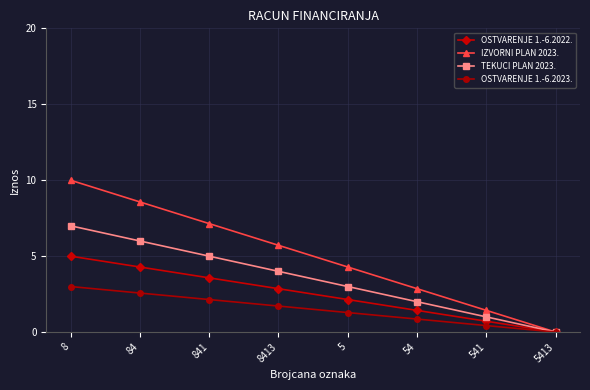

What is the label of the 7th point from the right?

84